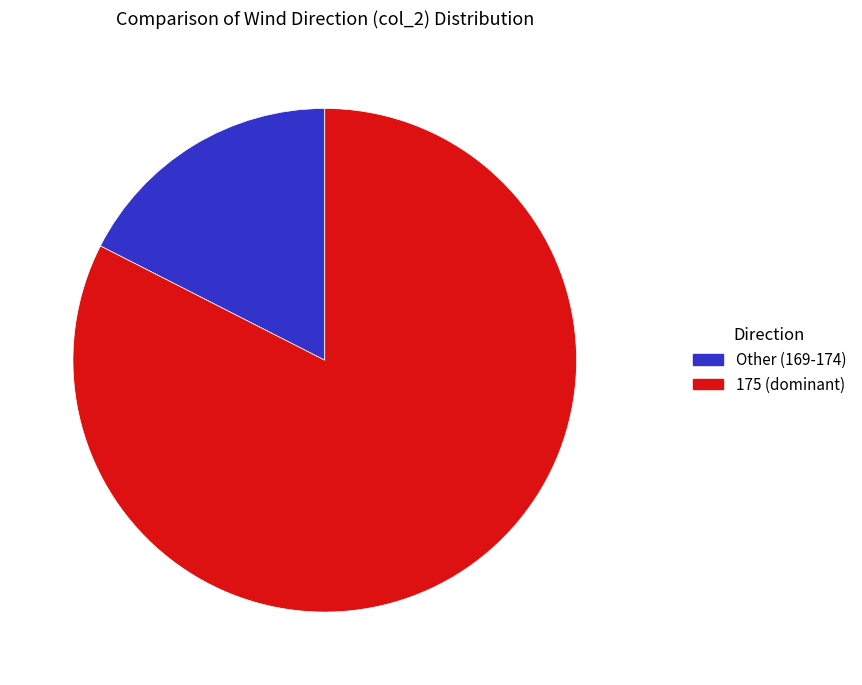

How many slices are in this pie chart?

2